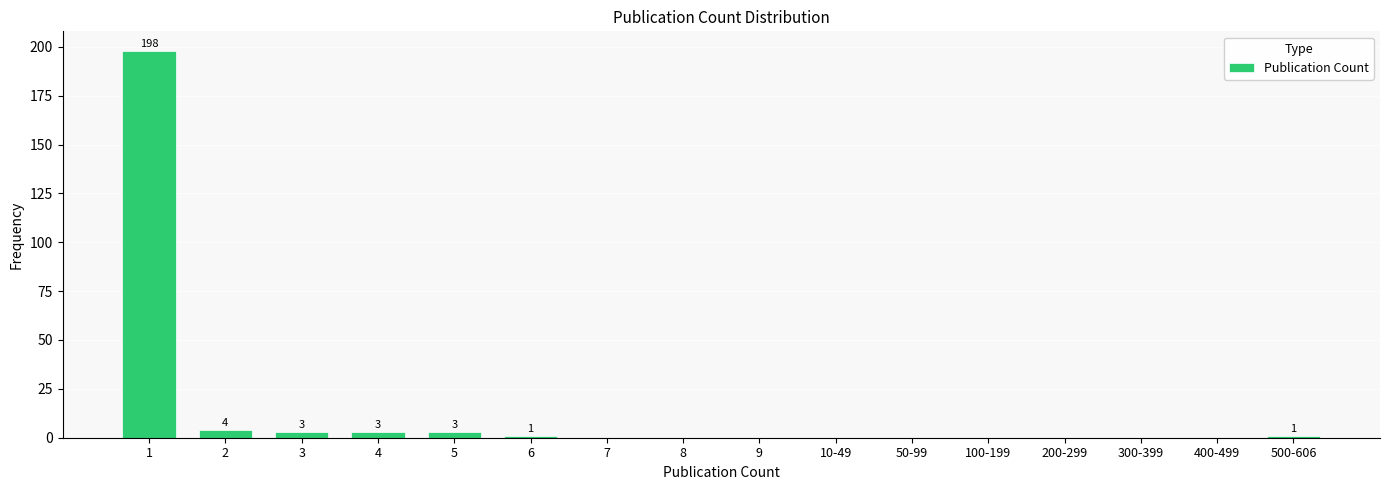

Reading left to right, what are all the values shown in this chart?

1=198	2=4	3=3	4=3	5=3	6=1	7=0	8=0	9=0	10-49=0	50-99=0	100-199=0	200-299=0	300-399=0	400-499=0	500-606=1